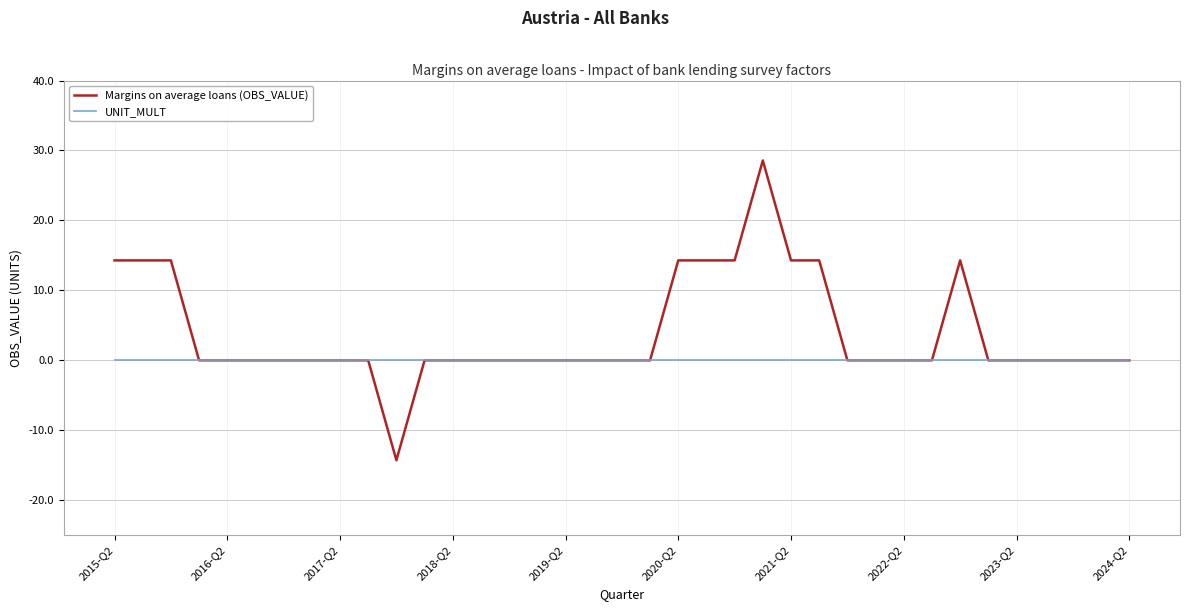

Which series has the largest total across all categories?

Margins on average loans (OBS_VALUE)